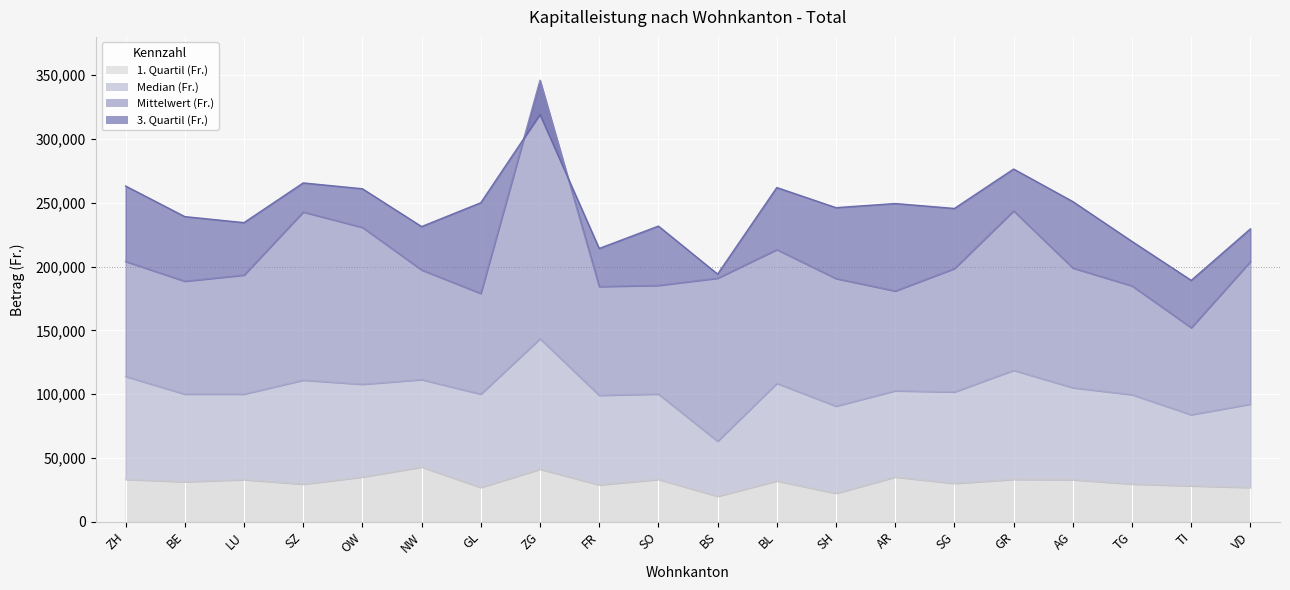

At which category does 1. Quartil (Fr.) reach its first local valley?

BE